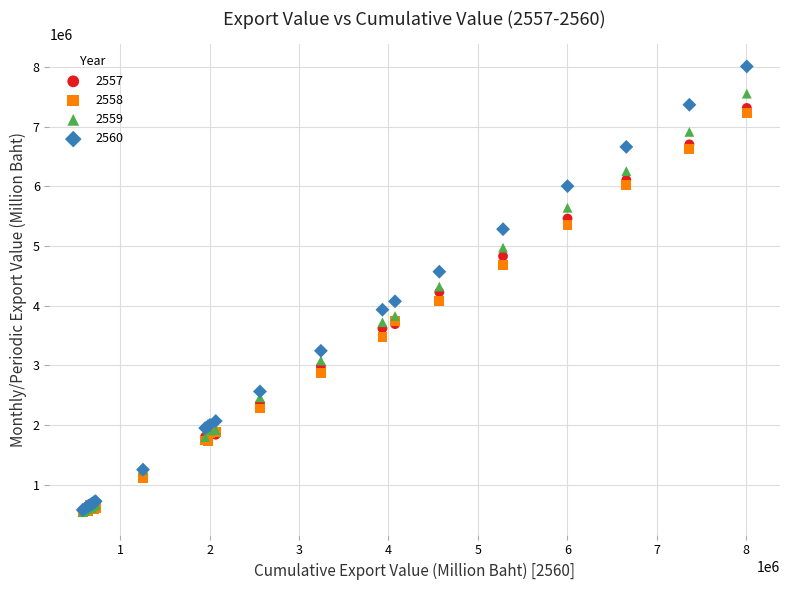

What are all the series names shown in the legend?

2557, 2558, 2559, 2560